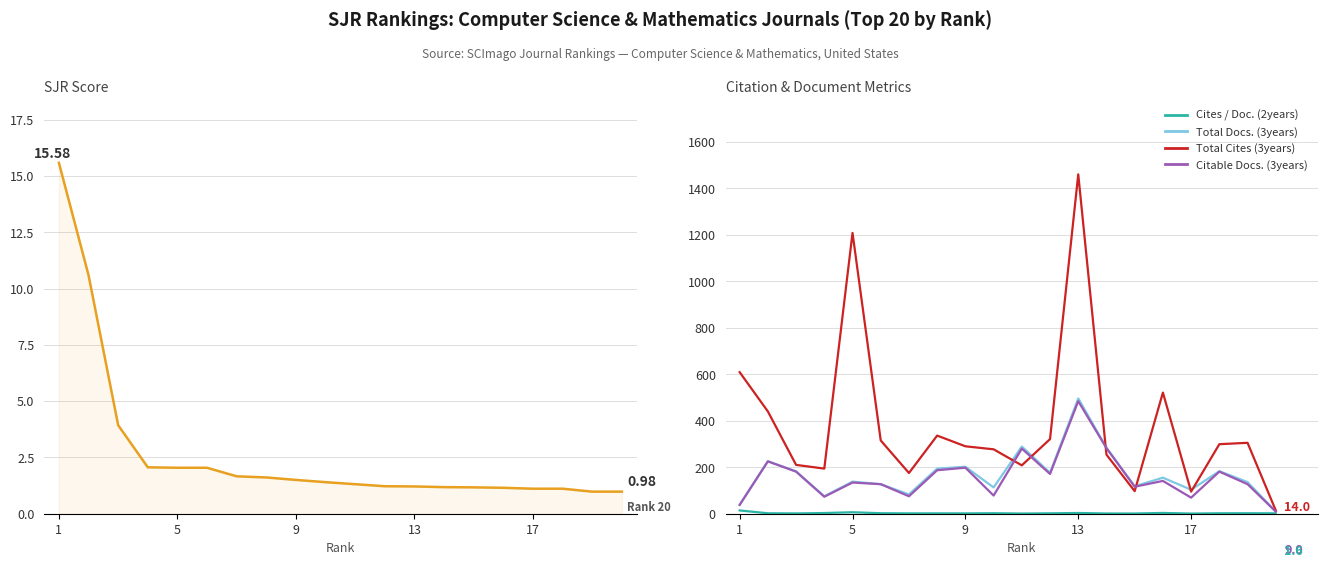

True or false: Citable Docs. (3years) and Total Cites (3years) cross at least once.

True